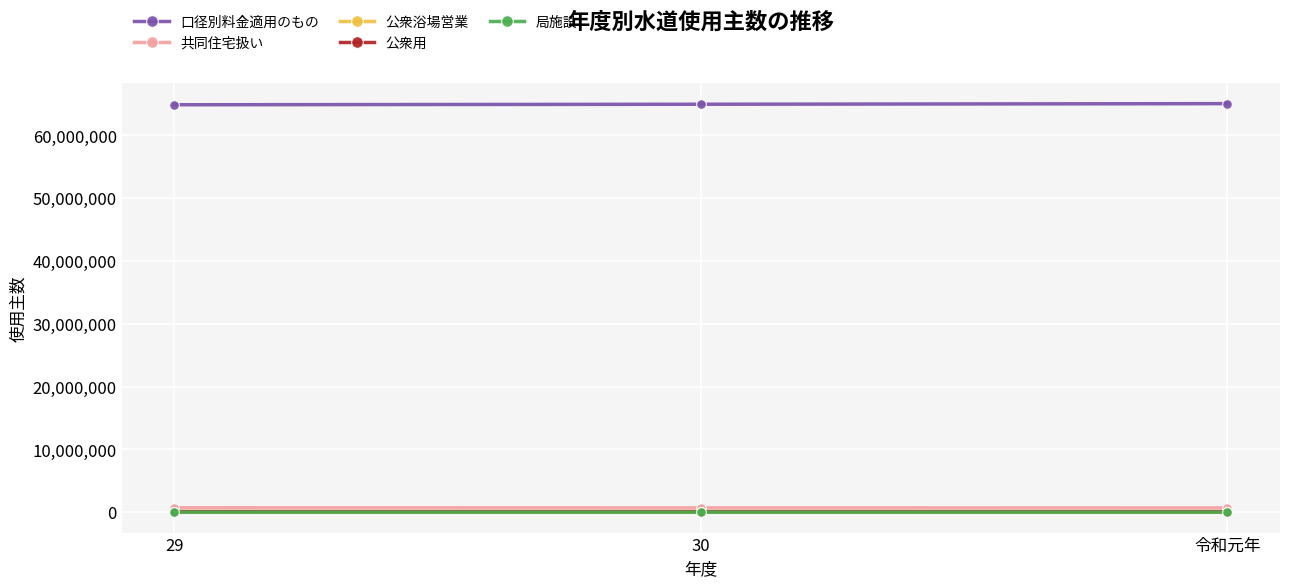

What is the highest value of the 口径別料金適用のもの series?

65046110